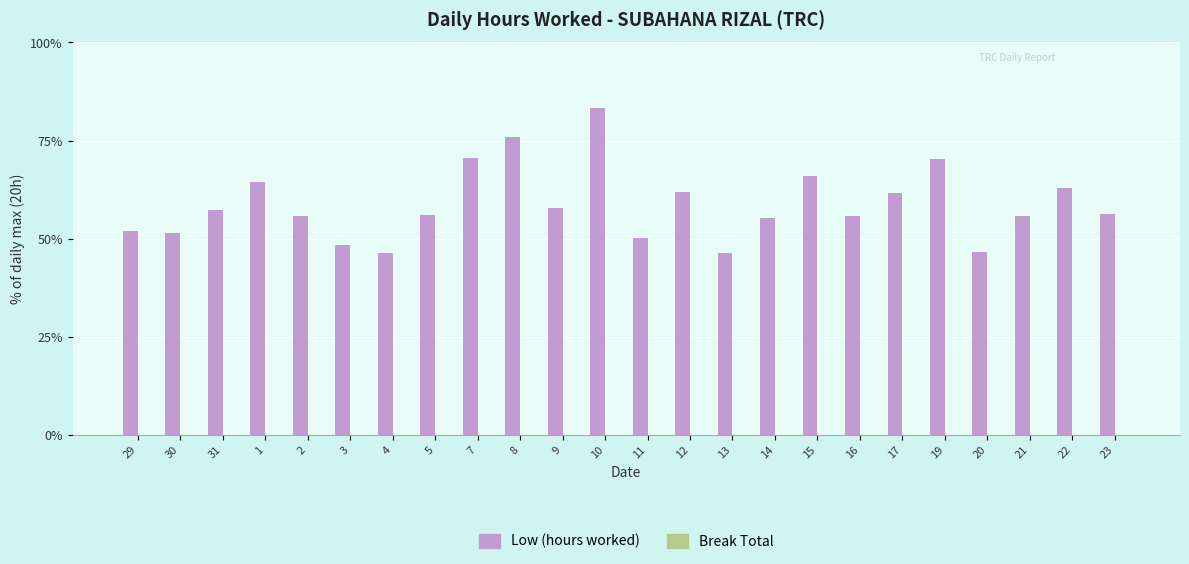

Are the bars horizontal?

No